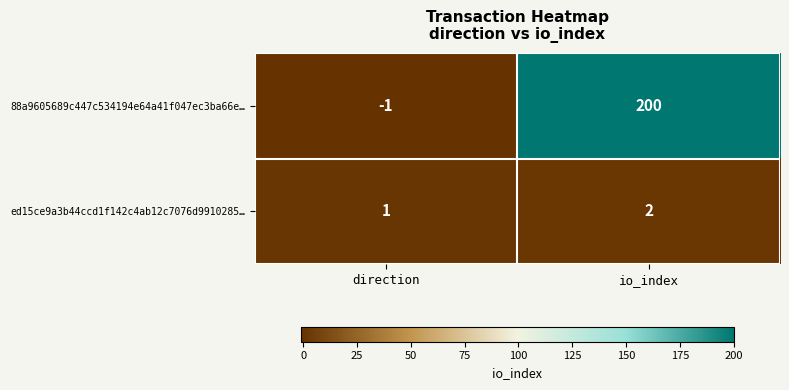

Rank the series by their maximum value, from lowest to highest.

ed15ce9a3b44ccd1f142c4ab12c7076d9910285…, 88a9605689c447c534194e64a41f047ec3ba66e…